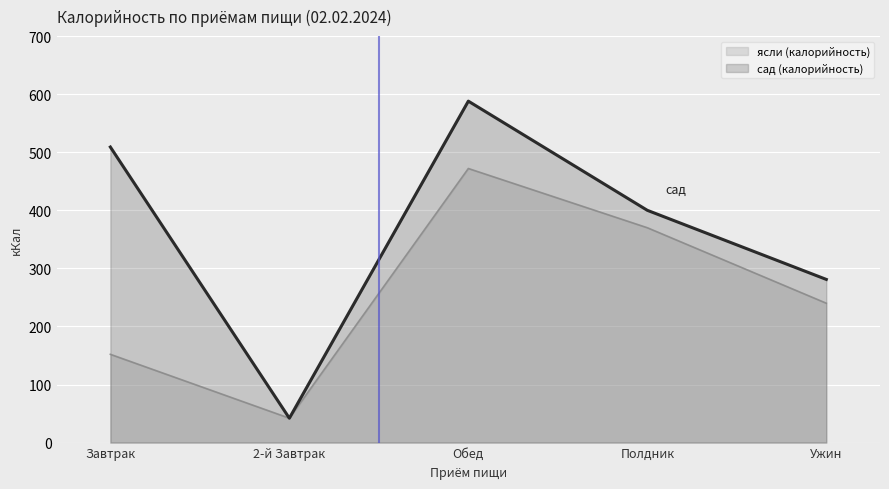

Reading right to left, transcribe all the data shown in this chart.

ясли (калорийность): Ужин=240	Полдник=370	Обед=472	2-й Завтрак=42	Завтрак=152
сад (калорийность): Ужин=281	Полдник=400	Обед=588	2-й Завтрак=42	Завтрак=509